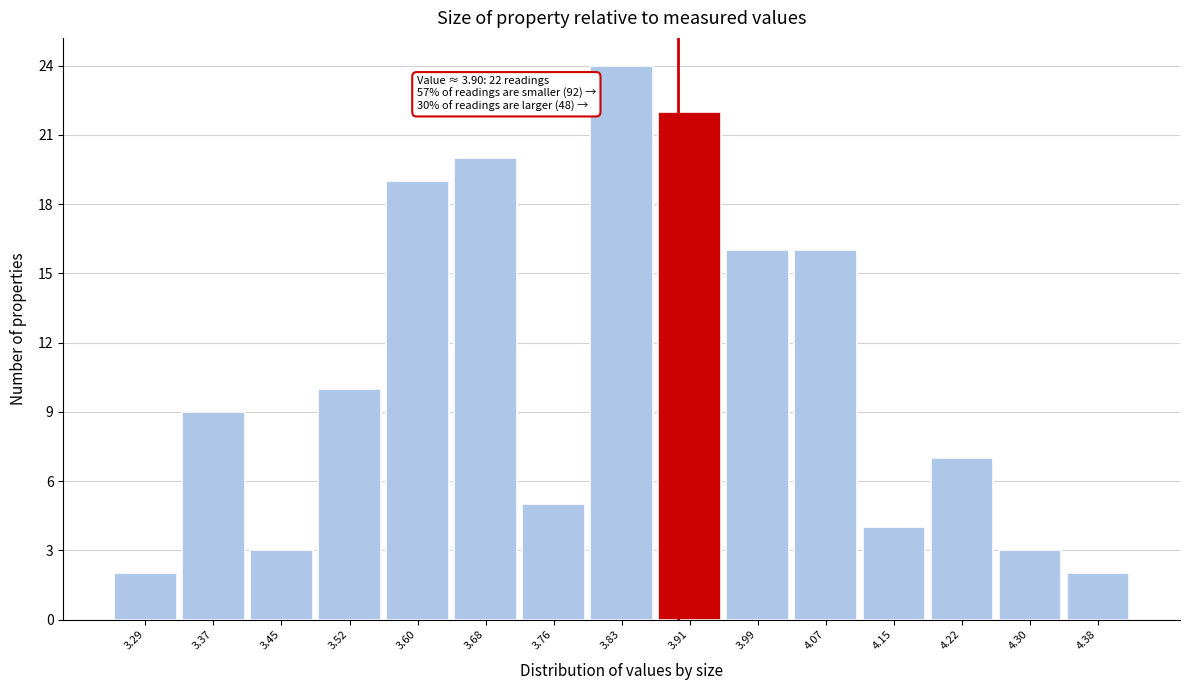

Which range on the x-axis has the tallest bar?

3.796 to 3.874